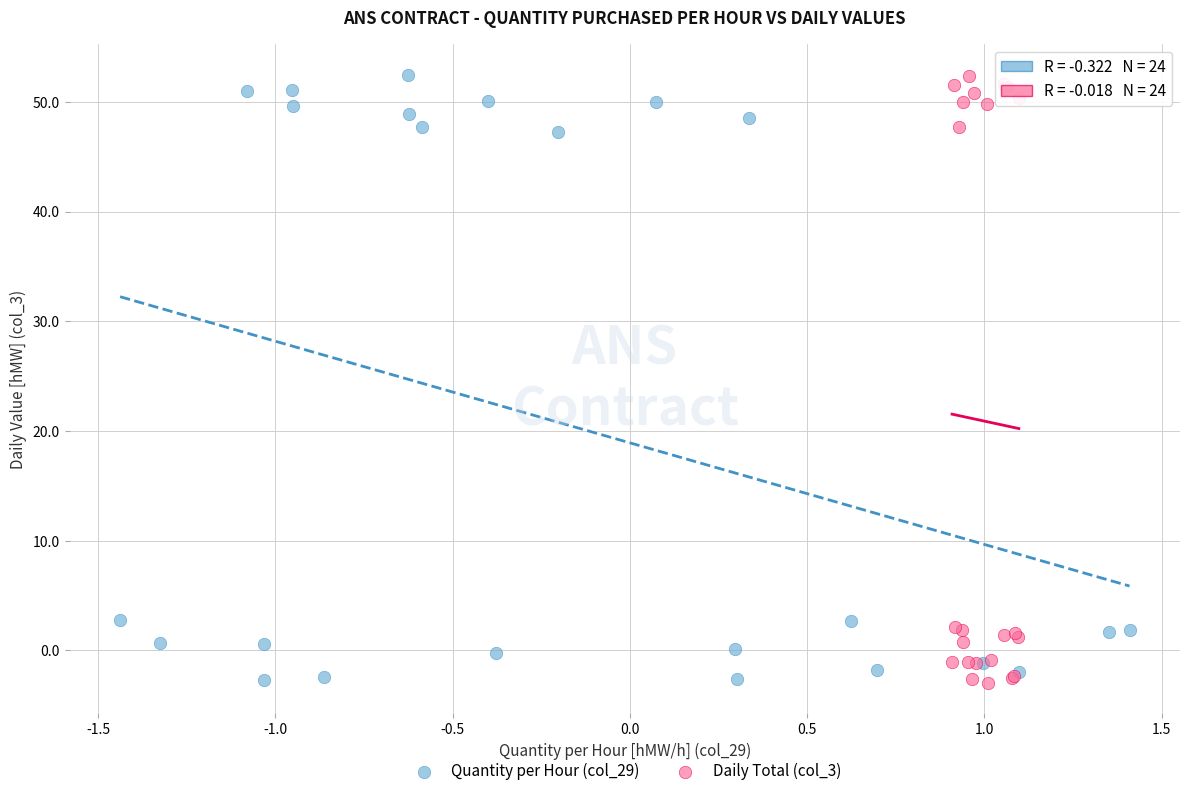

What are all the series names shown in the legend?

Quantity per Hour (col_29), Daily Total (col_3)